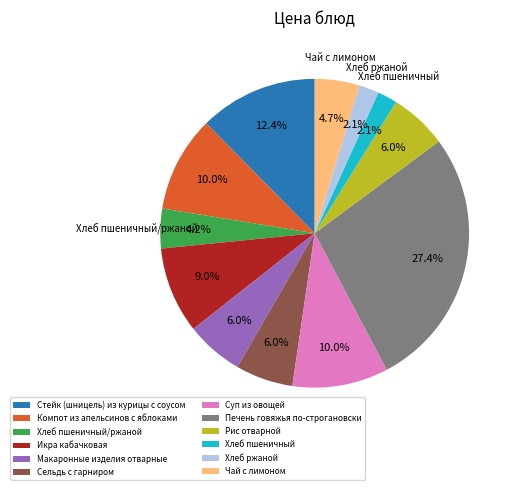

Between Хлеб пшеничный and Чай с лимоном, which is larger?

Чай с лимоном